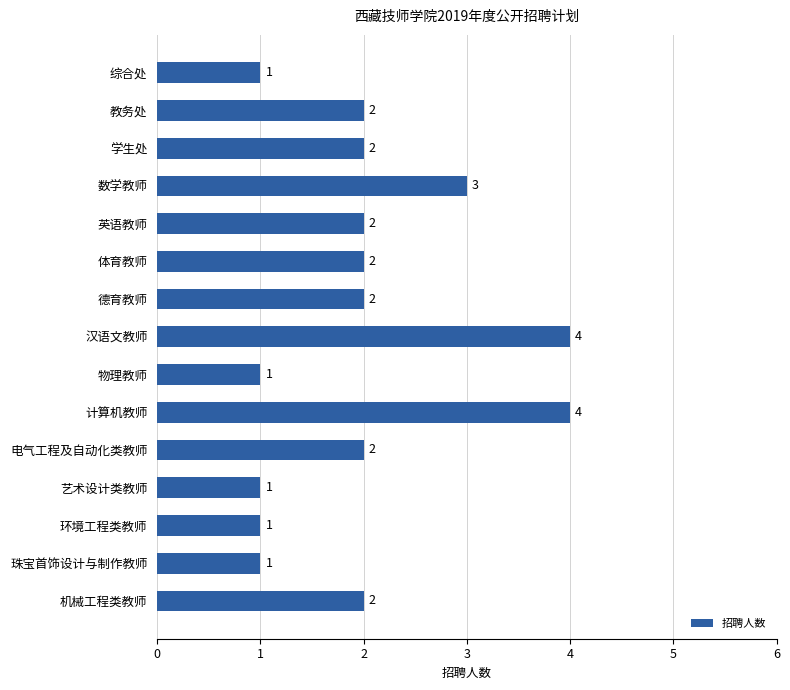

How many values are between 1 and 2?

12